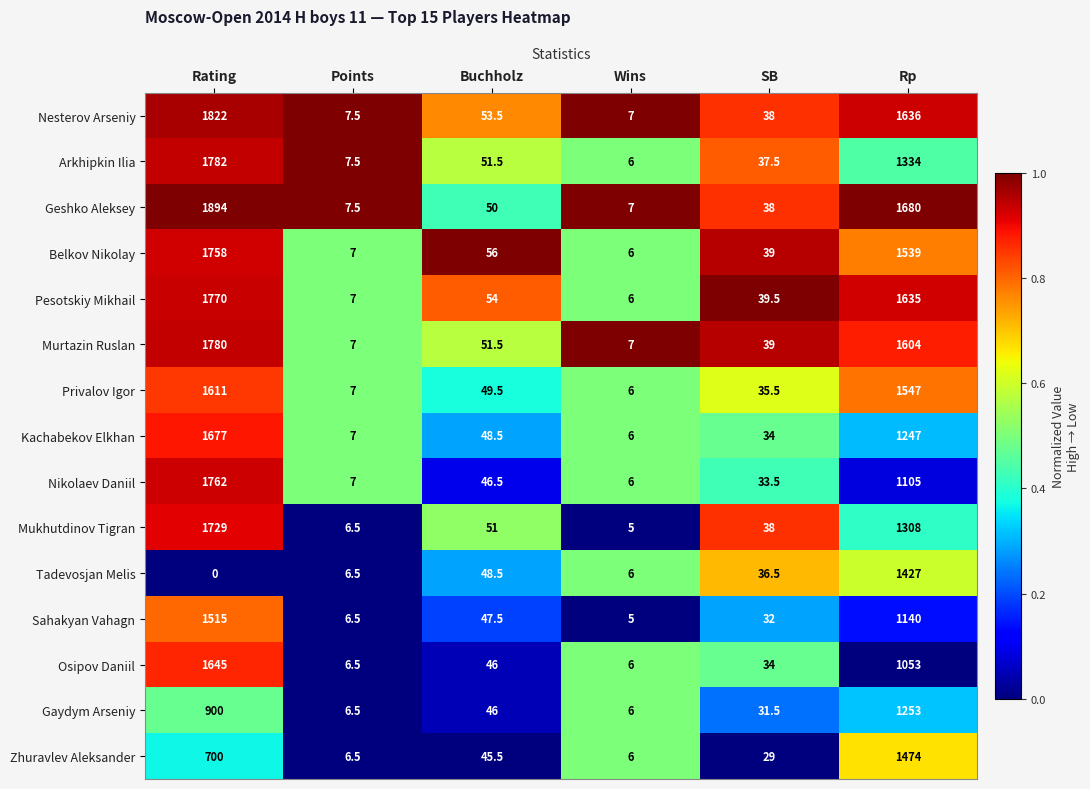

What is the total value across all series at Buchholz?

745.5